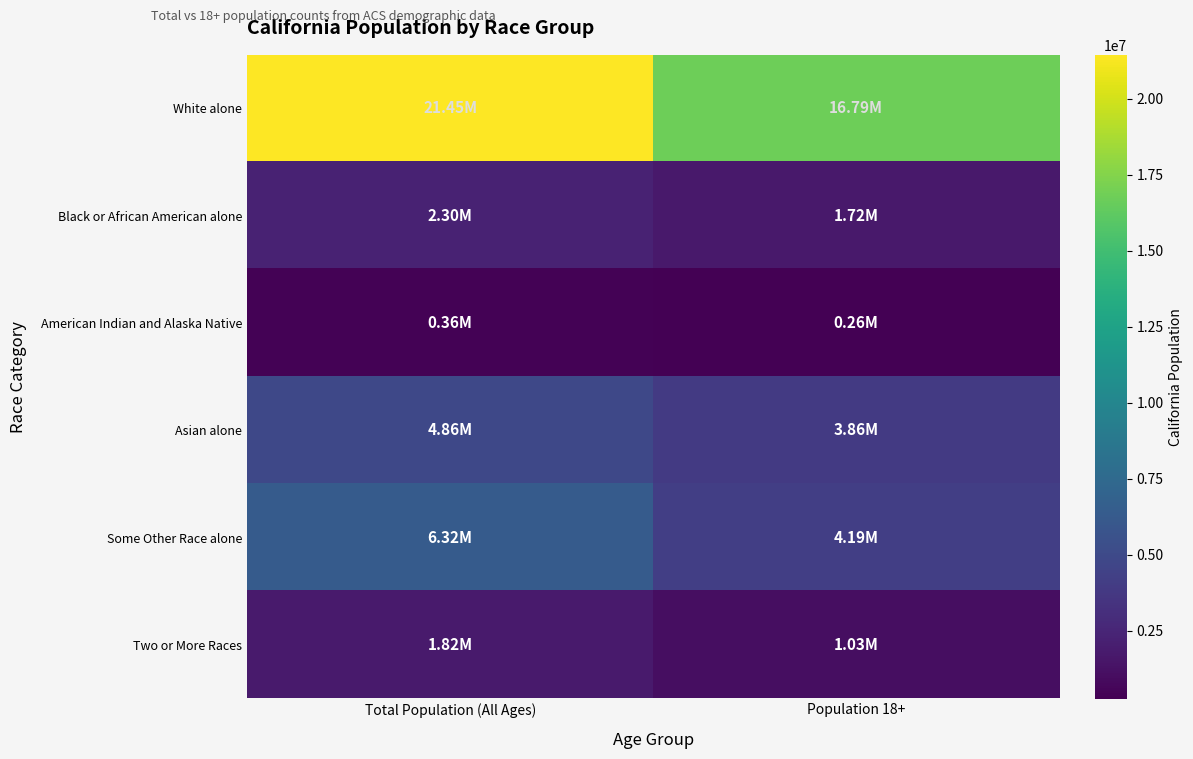

Reading left to right, transcribe all the data shown in this chart.

White alone: Total Population (All Ages)=21453934	Population 18+=16786243
Black or African American alone: Total Population (All Ages)=2299072	Population 18+=1716141
American Indian and Alaska Native: Total Population (All Ages)=362801	Population 18+=262022
Asian alone: Total Population (All Ages)=4861007	Population 18+=3862414
Some Other Race alone: Total Population (All Ages)=6317372	Population 18+=4193936
Two or More Races: Total Population (All Ages)=1815384	Population 18+=1032223